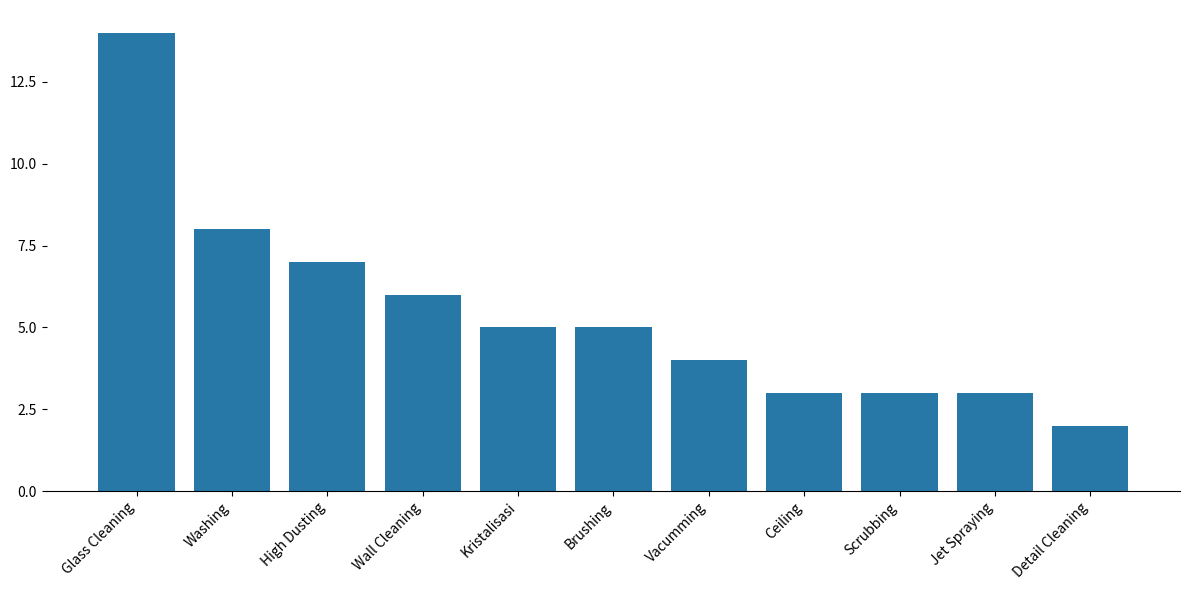

What is the sum of all values?

60